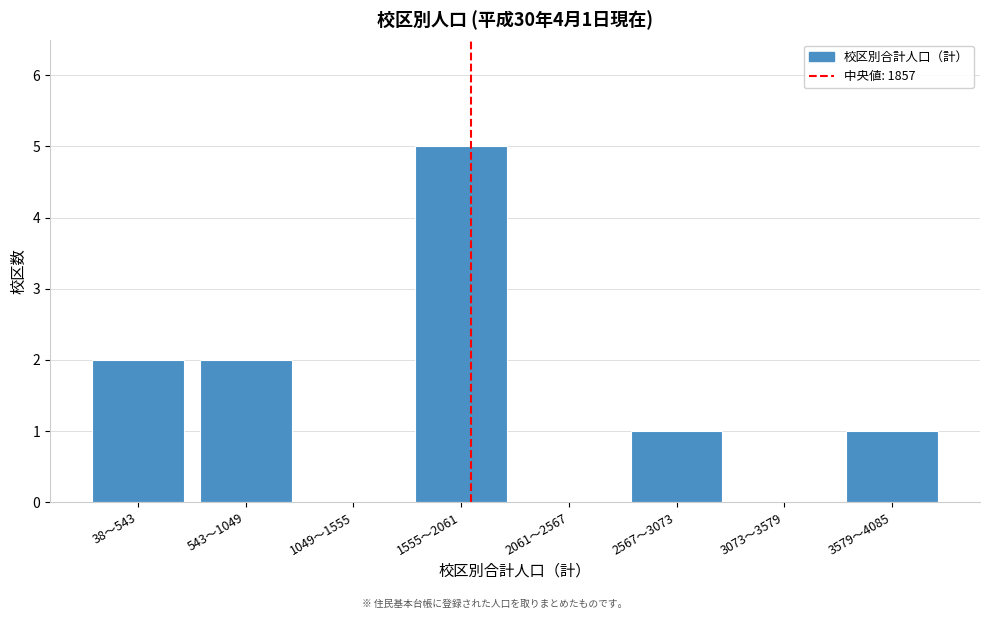

Reading left to right, extract all data points from this chart.

38〜543=2	543〜1049=2	1049〜1555=0	1555〜2061=5	2061〜2567=0	2567〜3073=1	3073〜3579=0	3579〜4085=1